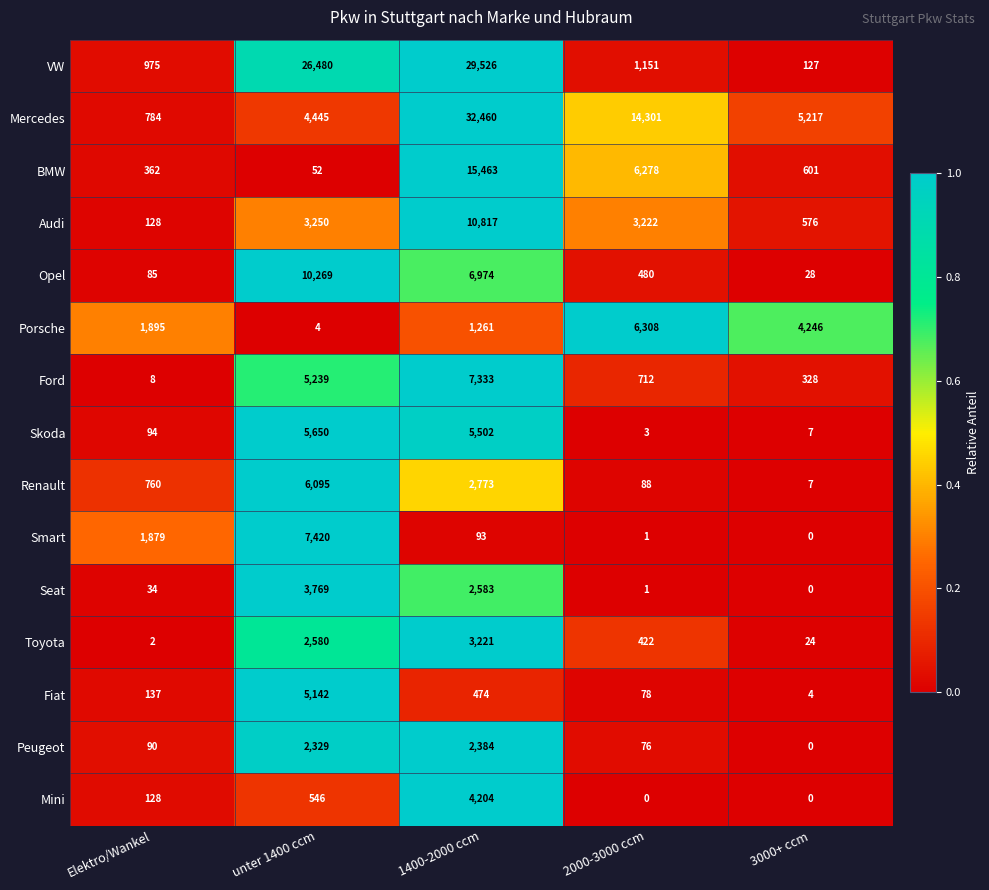

What is the total value across all series at unter 1400 ccm?

83270